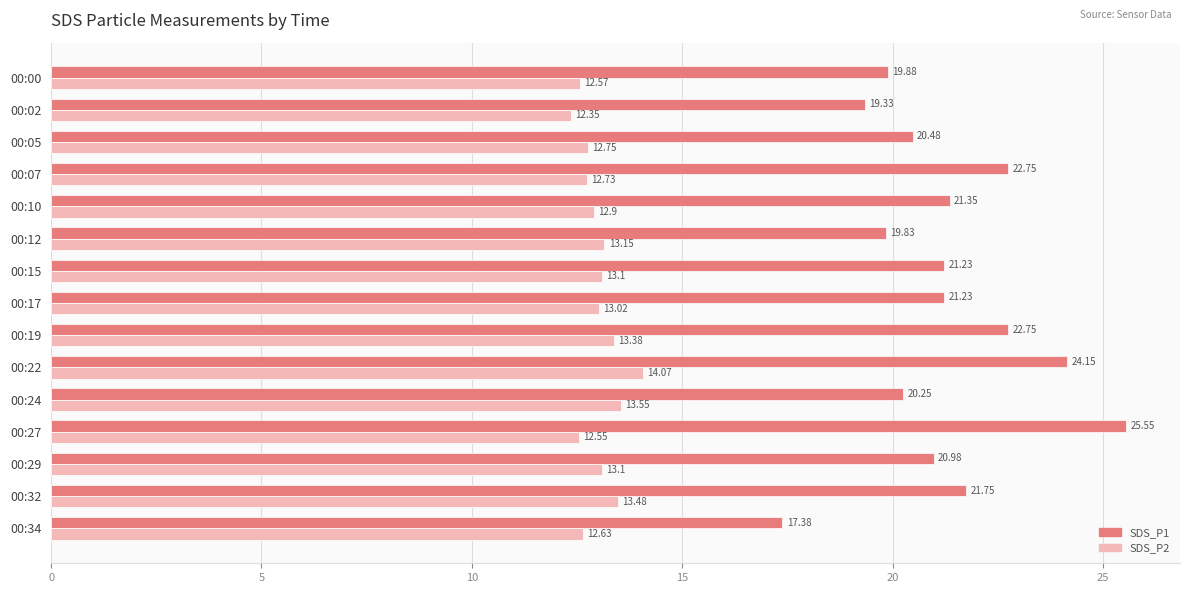

Rank the series by their maximum value, from lowest to highest.

SDS_P2, SDS_P1